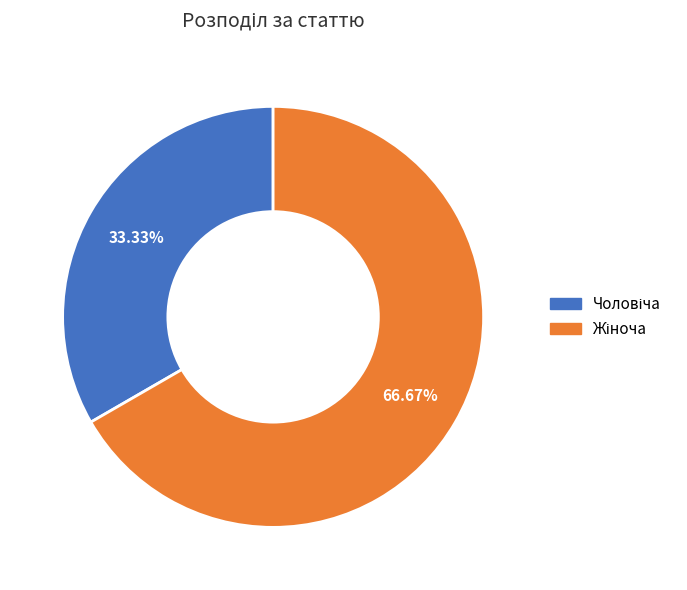

Is there a majority slice in this chart?

Yes